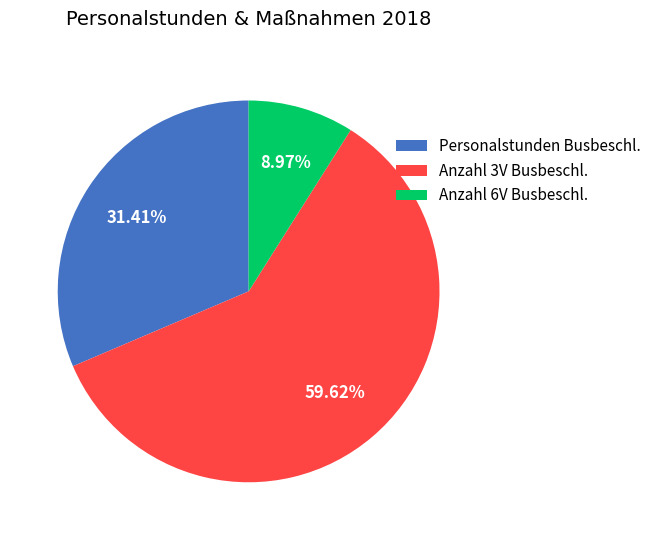

Rank the categories by value from lowest to highest.

Anzahl 6V Busbeschl., Personalstunden Busbeschl., Anzahl 3V Busbeschl.